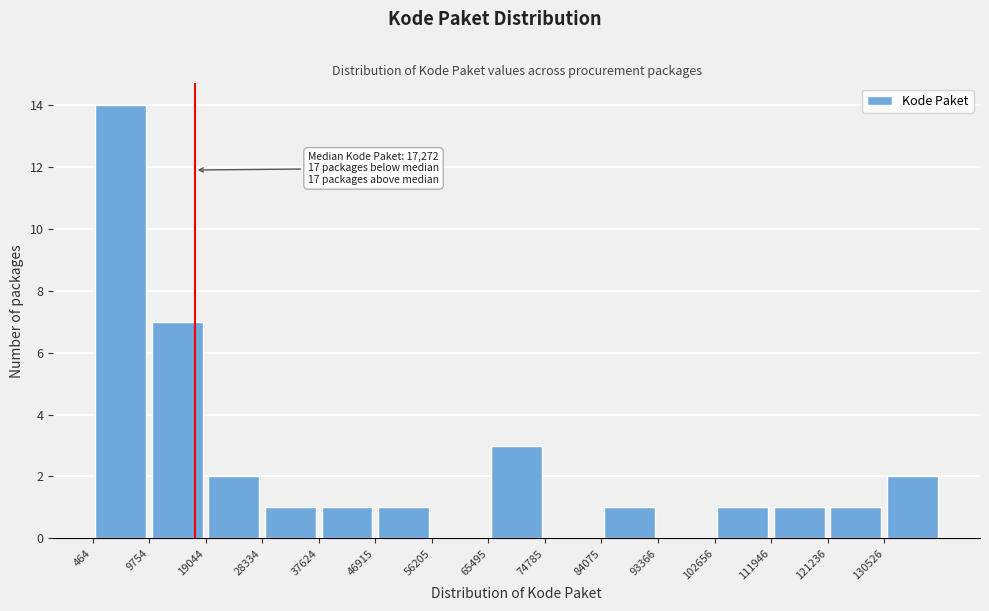

Which range on the x-axis has the tallest bar?

0 to 10000